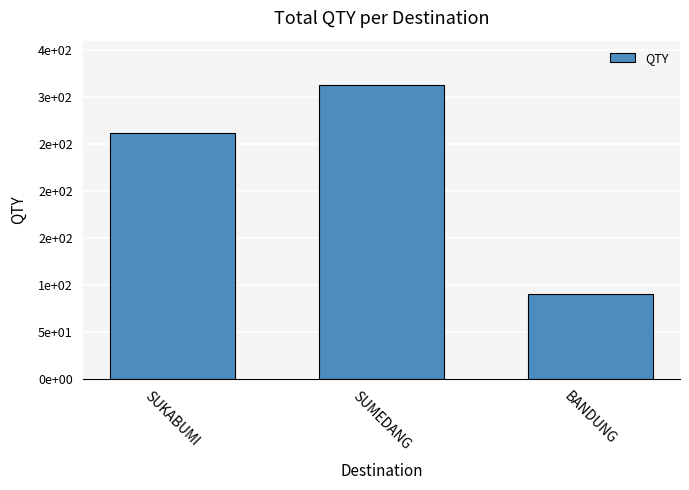

Rank the categories by value from lowest to highest.

BANDUNG, SUKABUMI, SUMEDANG